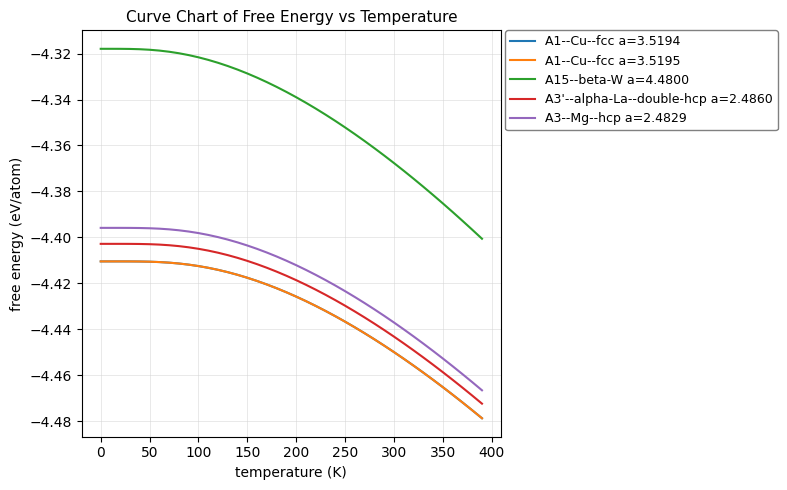

Which series has the largest total across all categories?

A15--beta-W a=4.4800